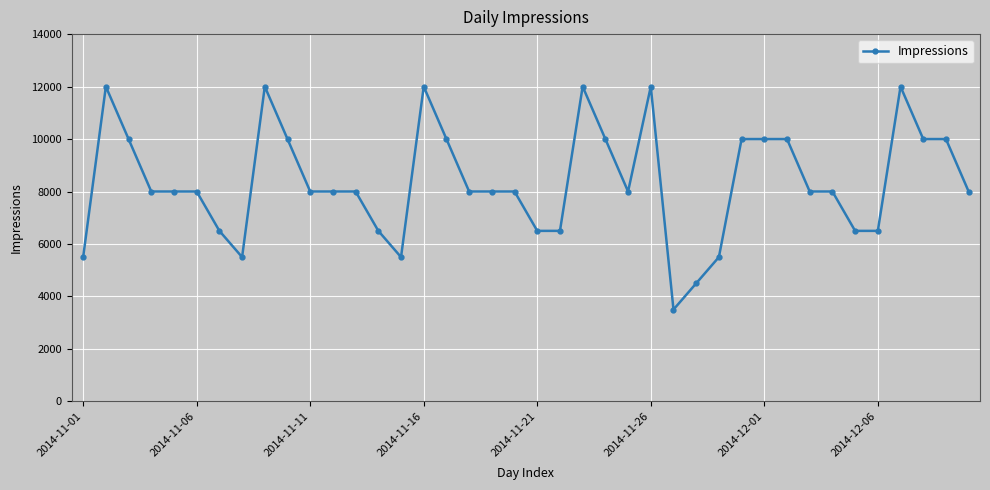

What is the greatest value displayed?

12000